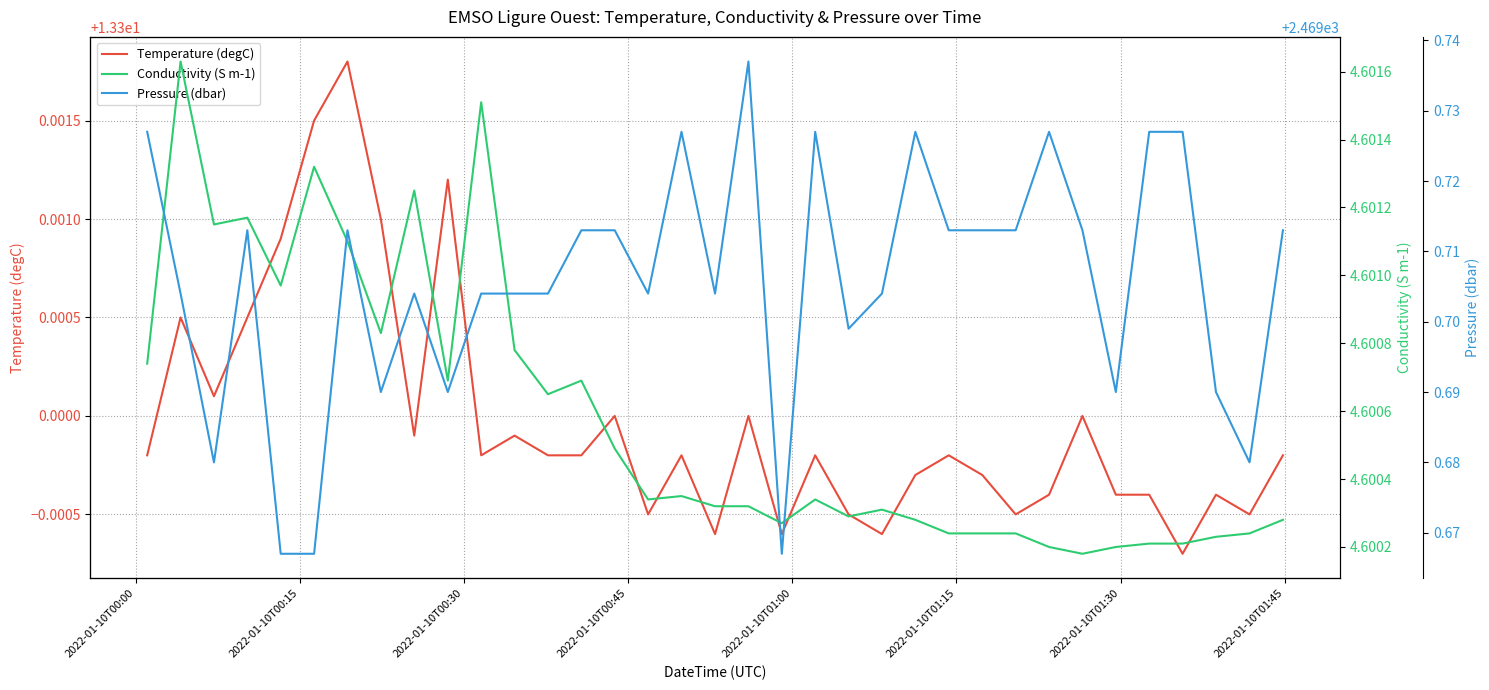

True or false: Pressure (dbar) and Conductivity (S m-1) intersect in this chart.

False